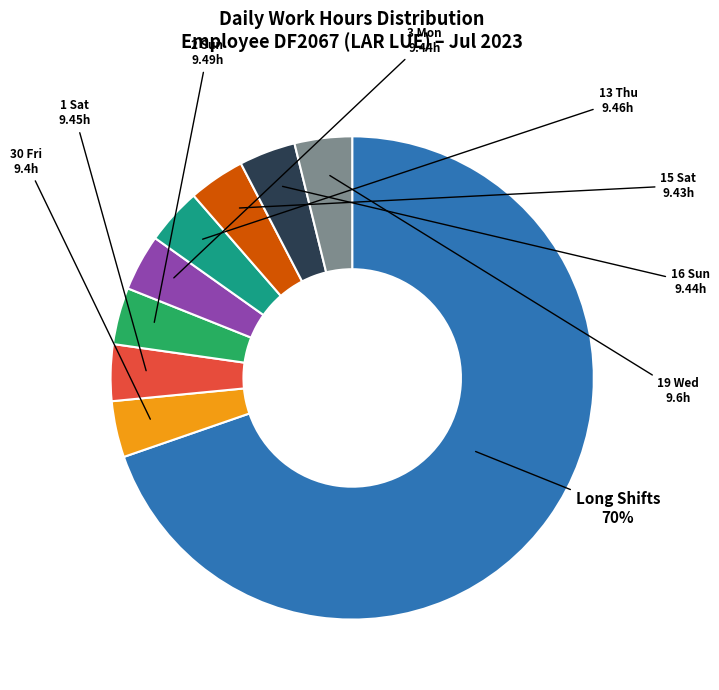

Is there a majority slice in this chart?

Yes